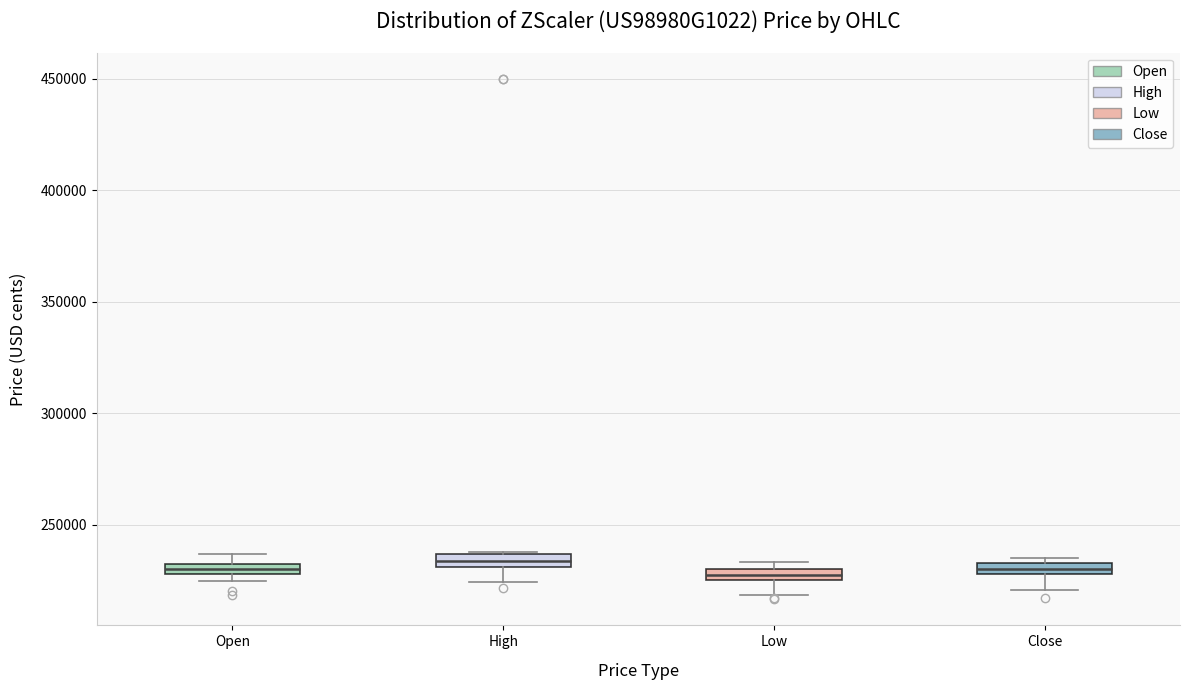

Where does the lower whisker of the box for Low end on the y-axis? The values are not printed on the chart, so give them approximately, as read against the axis.

220000